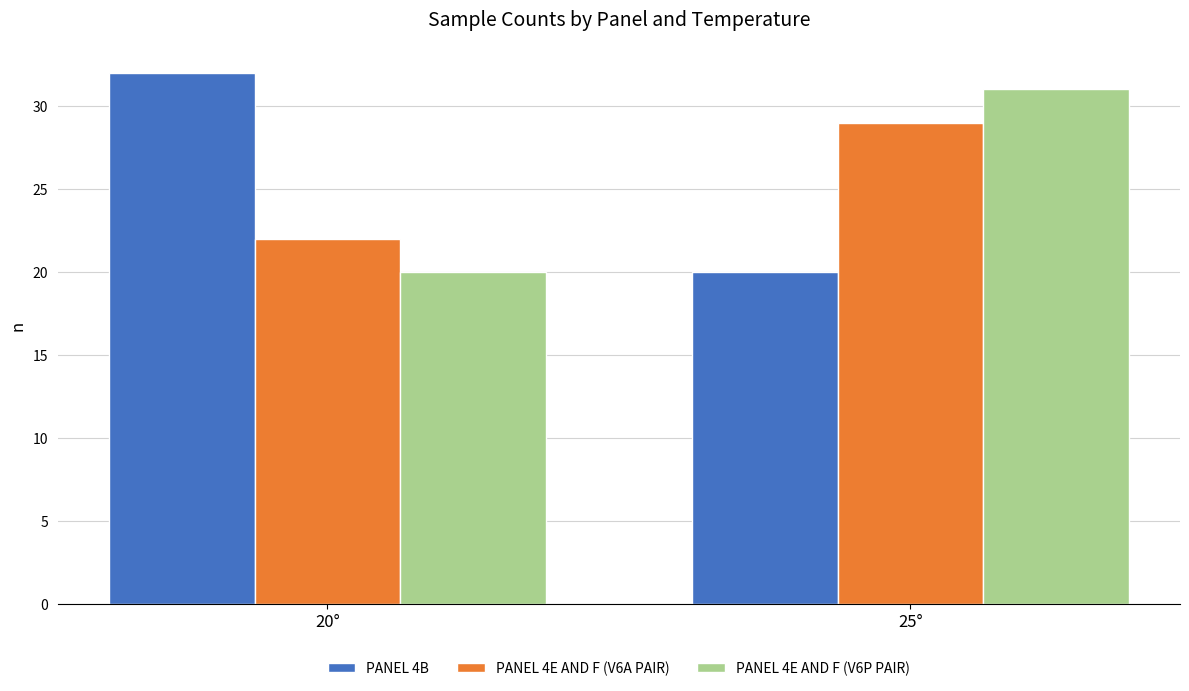

What is the total value across all series at 20°?

74